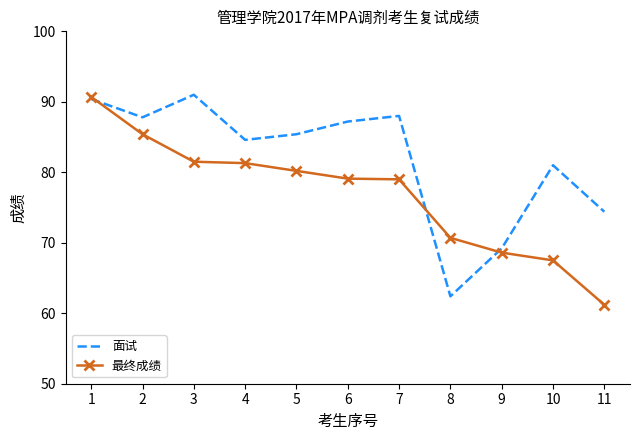

The value of 面试 at 10 is 53.2. True or false?

False